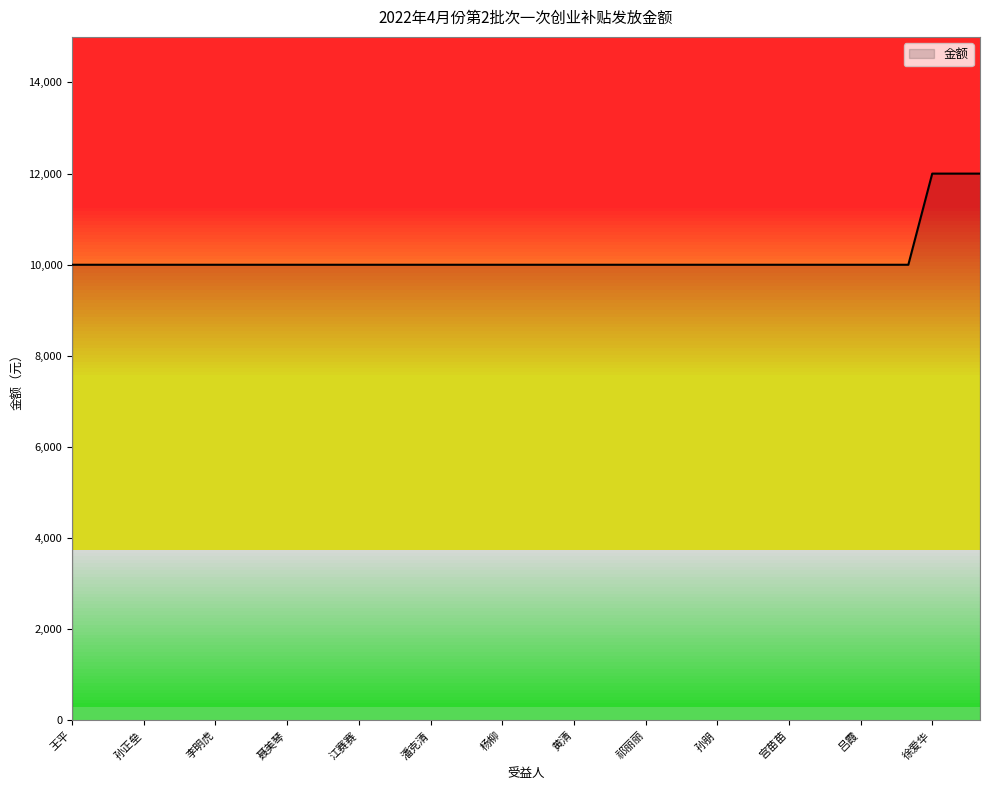

What is the greatest value displayed?

12000